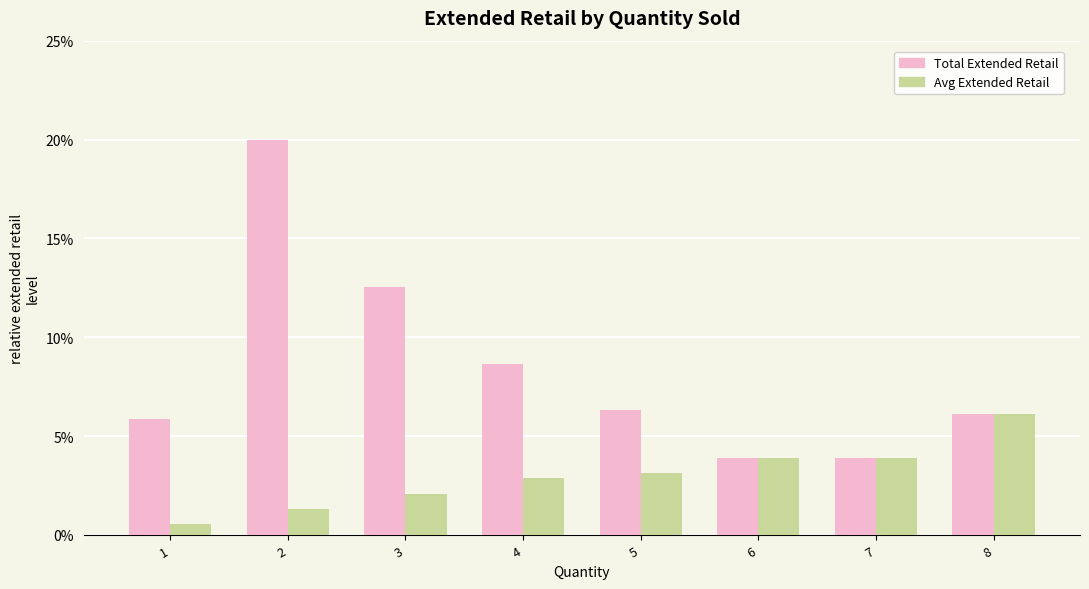

At 1, list the series in order from smallest to largest.

Avg Extended Retail, Total Extended Retail